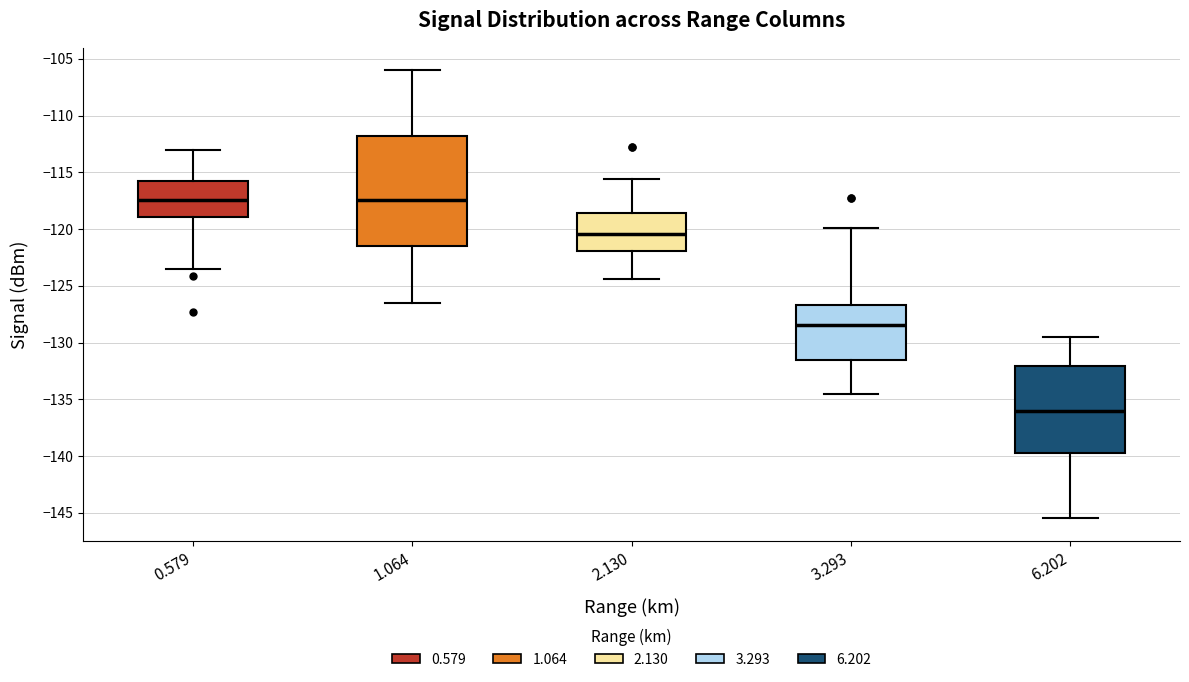

Where is the lower edge of the box at x = 6.202 on the y-axis? The values are not printed on the chart, so give them approximately, as read against the axis.

-139.5